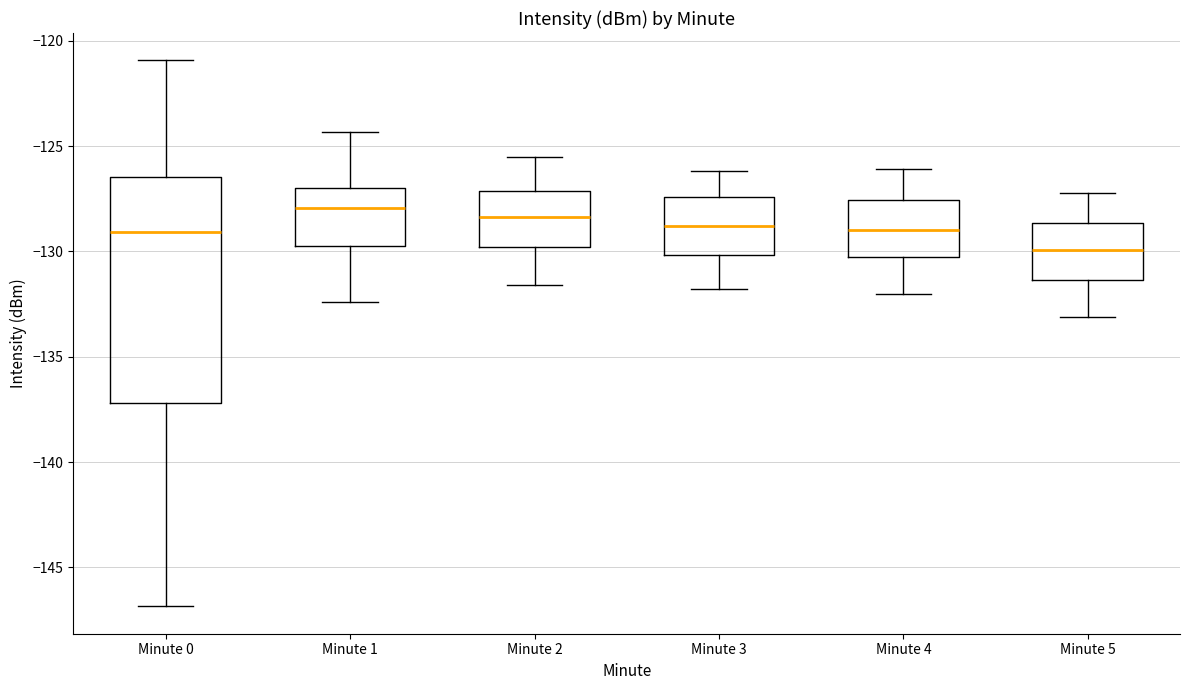

Reading left to right, transcribe this box plot: for each box, give where its median line is, the range the box spans, and where its two whiskers end, as read against the y-axis. The values are not printed on the chart, so give them approximately, as read against the axis.

Minute 0: median -129.0, box -137.0 to -126.5, whiskers -147.0 to -121.0
Minute 1: median -128.0, box -129.5 to -127.0, whiskers -132.5 to -124.5
Minute 2: median -128.5, box -130.0 to -127.0, whiskers -131.5 to -125.5
Minute 3: median -129.0, box -130.0 to -127.5, whiskers -132.0 to -126.0
Minute 4: median -129.0, box -130.5 to -127.5, whiskers -132.0 to -126.0
Minute 5: median -130.0, box -131.5 to -128.5, whiskers -133.0 to -127.0